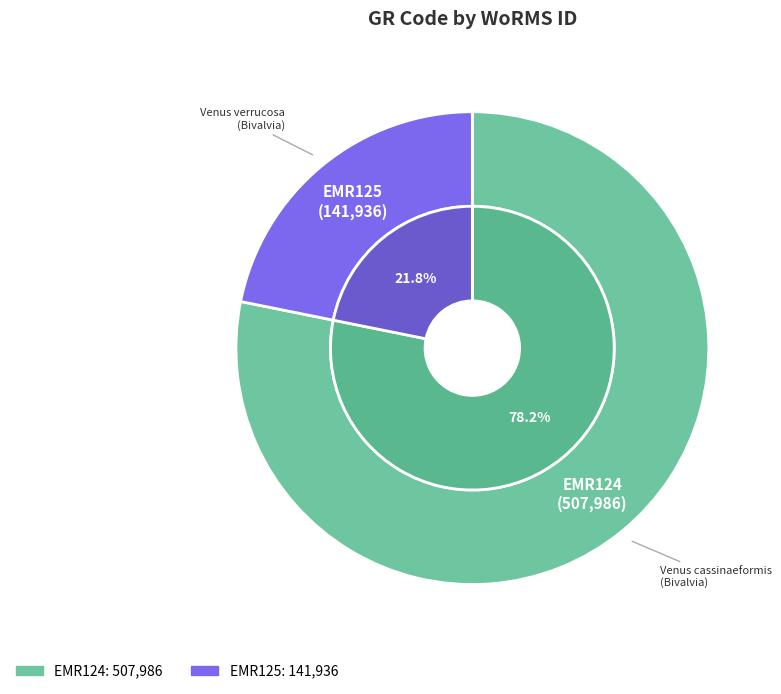

What percentage is NOT represented by EMR124?

21.8%